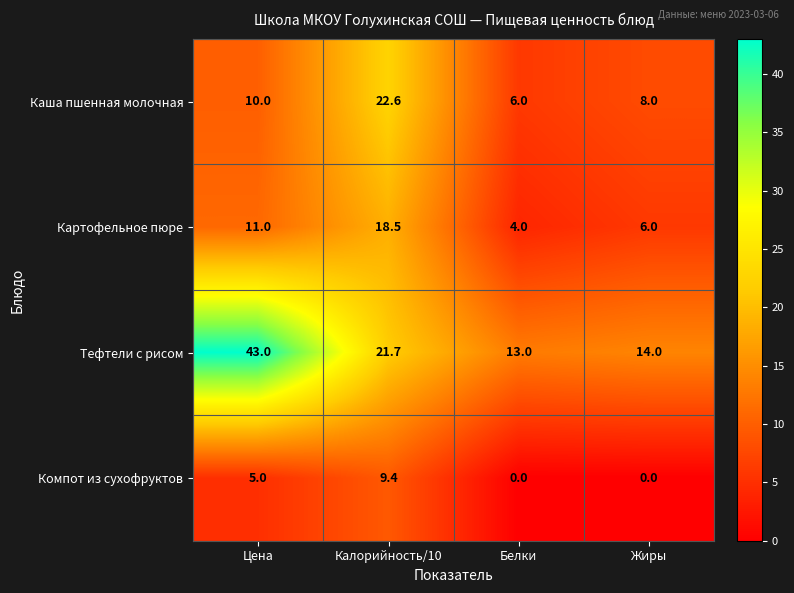

Where is Каша пшенная молочная nearest to the value 14?

Цена